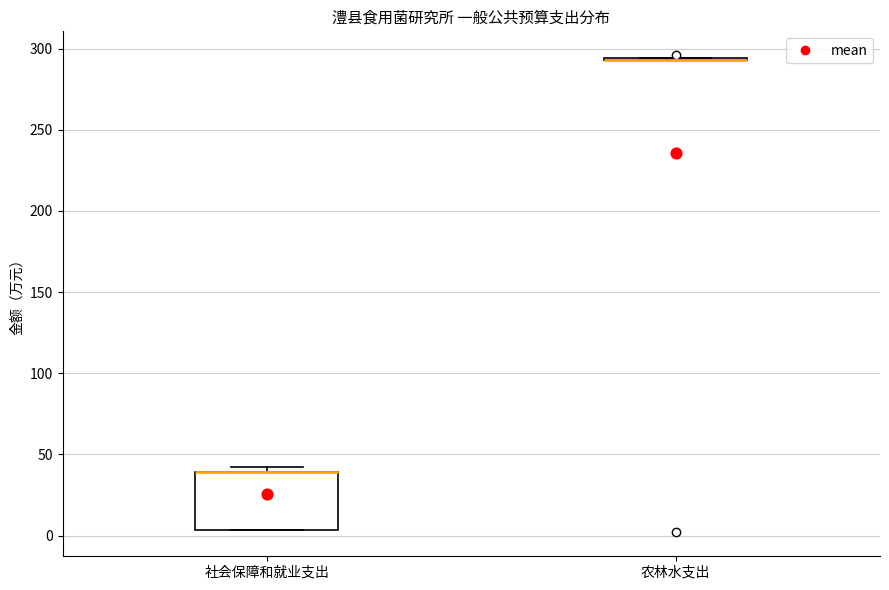

Comparing the boxes themselves (not the whiskers), which one is the tallest?

社会保障和就业支出